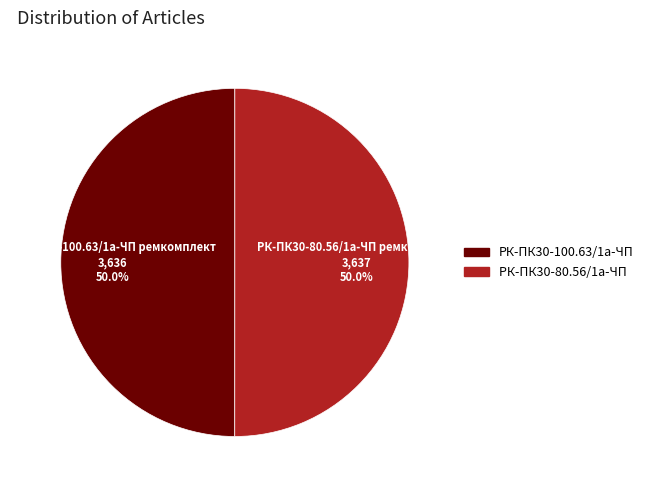

To the nearest percent, what is the average slice percentage?

50%